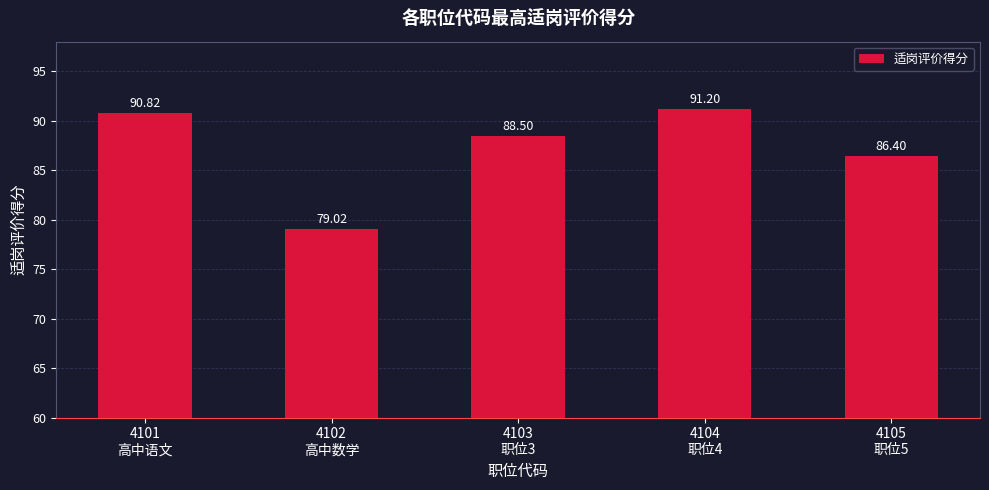

What value does the data have at 4103
职位3?

88.5